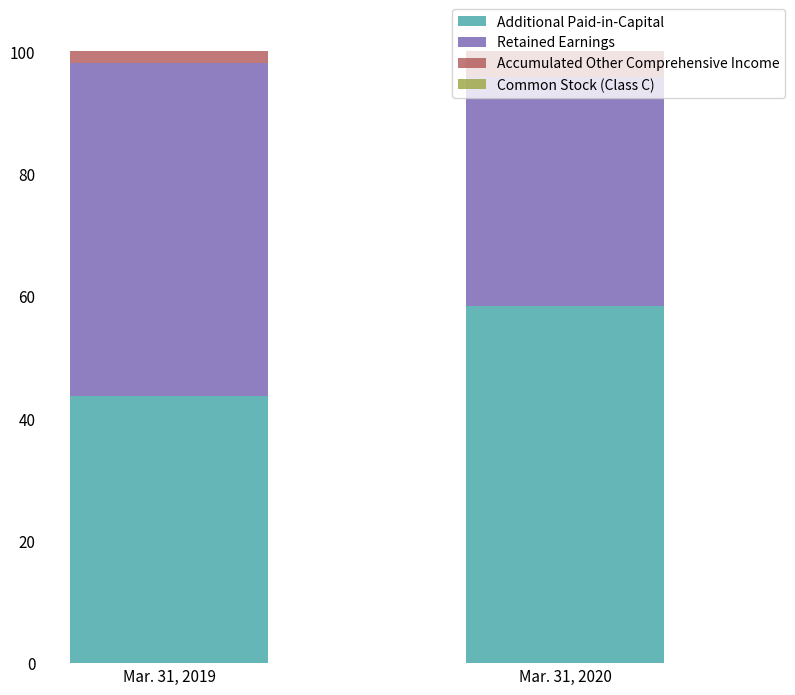

The Additional Paid-in-Capital series shows 43.7 at Mar. 31, 2019. True or false?

True